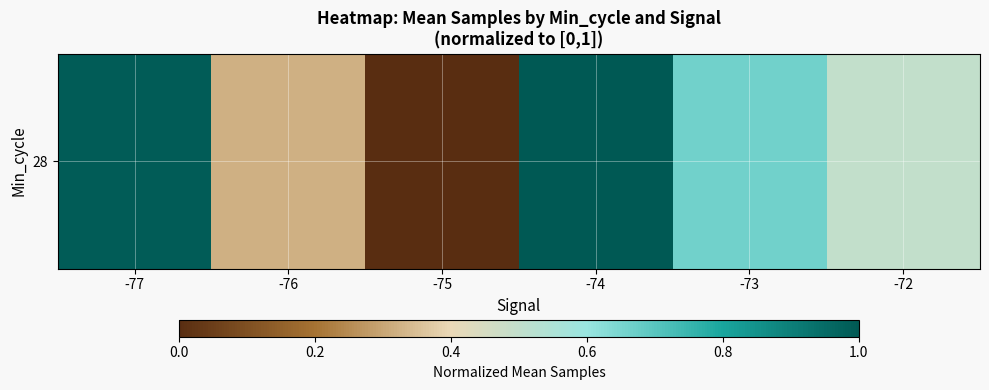

What is the difference between the second highest and second lowest values?

0.7